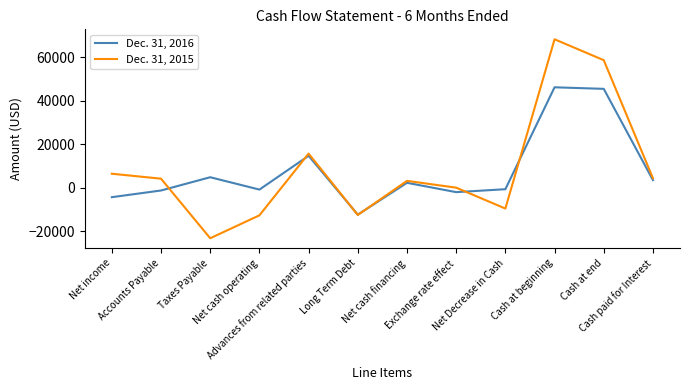

In Dec. 31, 2016, how many points are lower than both neighbors (excluding endpoints)?

3